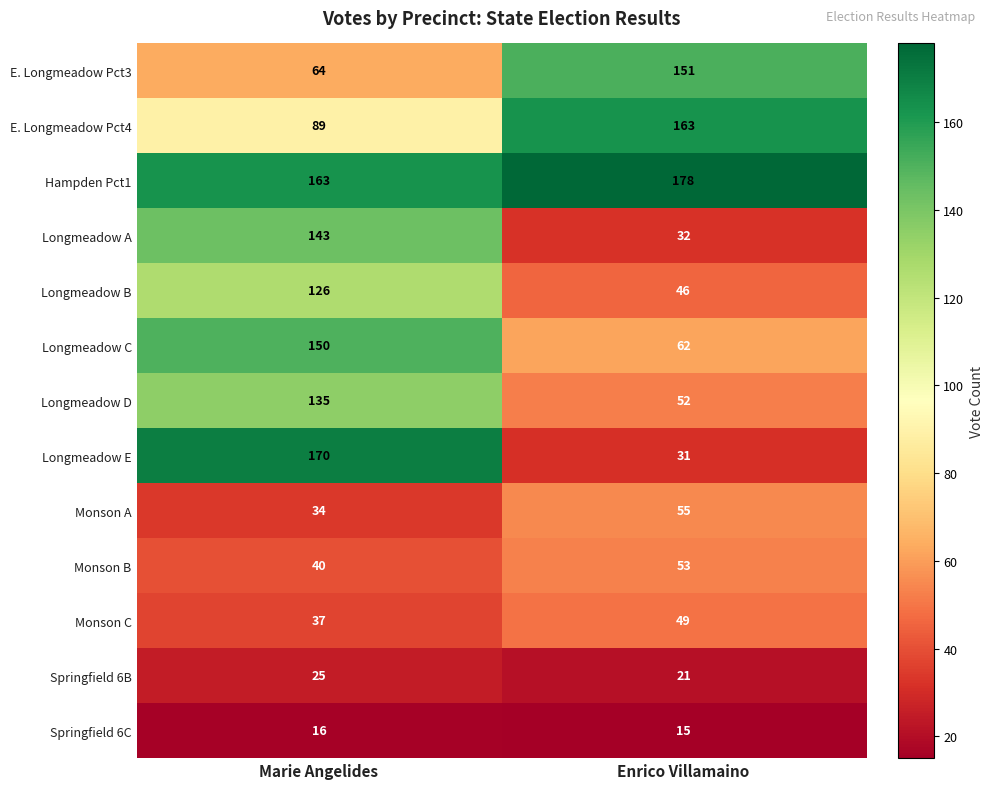

Which series has the largest total across all categories?

Hampden Pct1